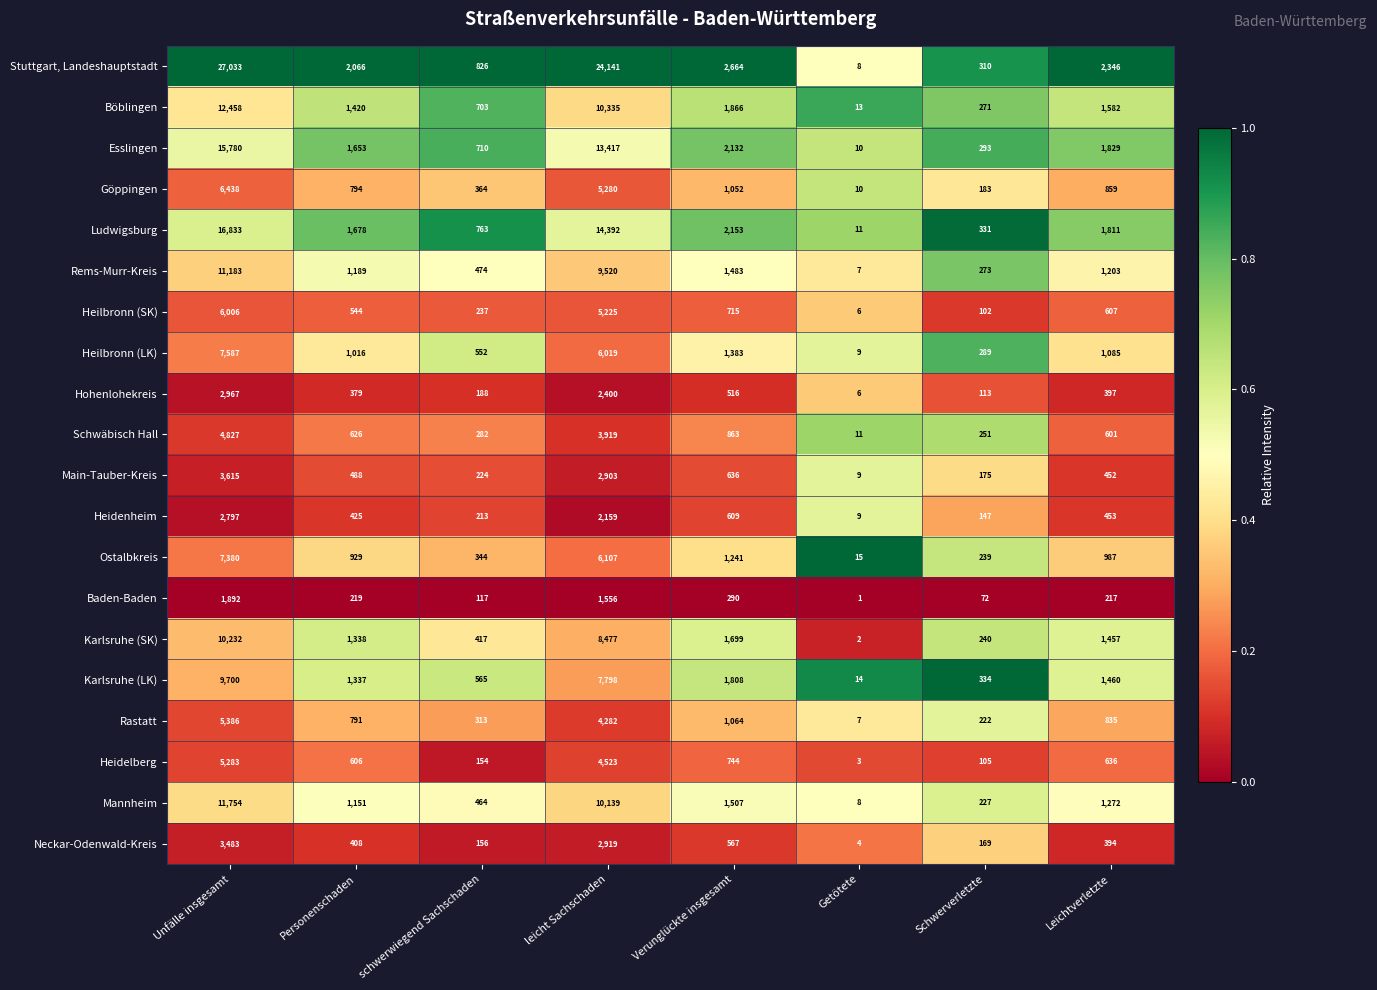

What is the difference between the Göppingen values at Personenschaden and Verunglückte insgesamt?

258